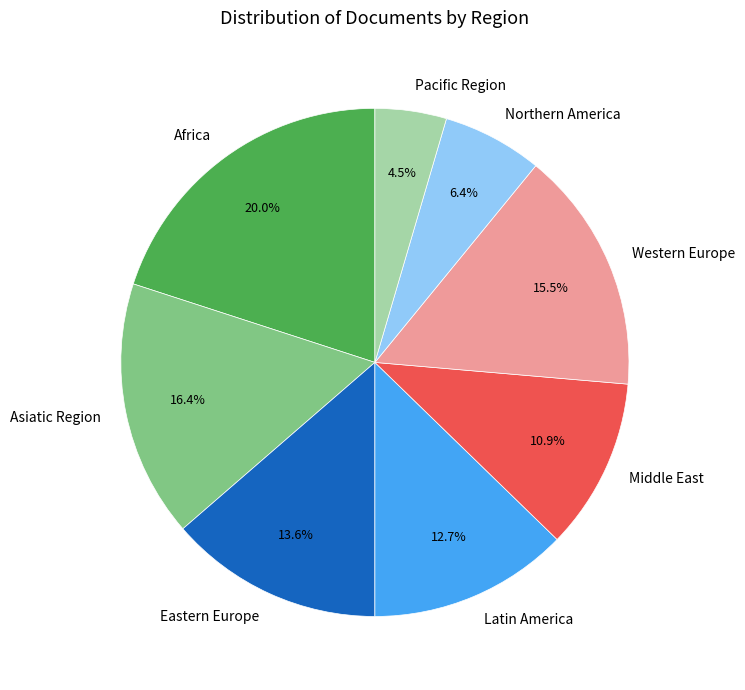

Is there a majority slice in this chart?

No